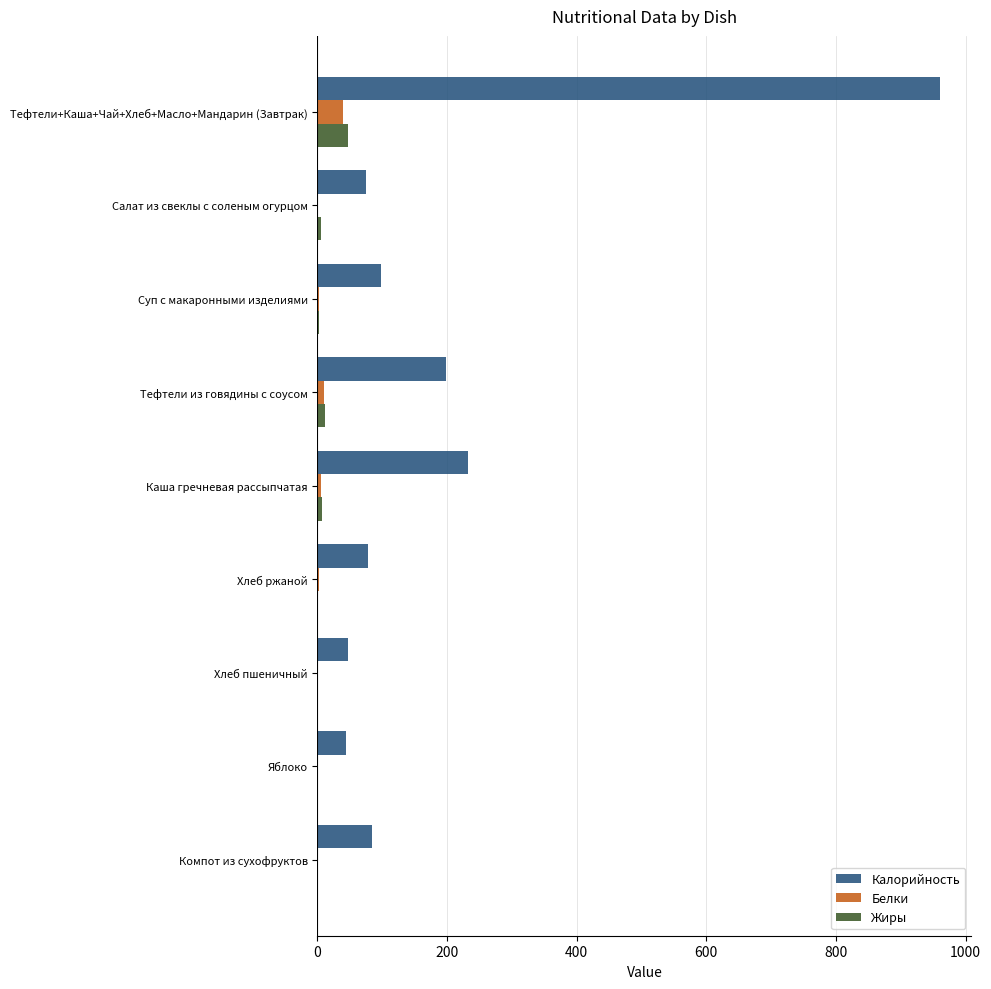

Which series has the largest total across all categories?

Калорийность